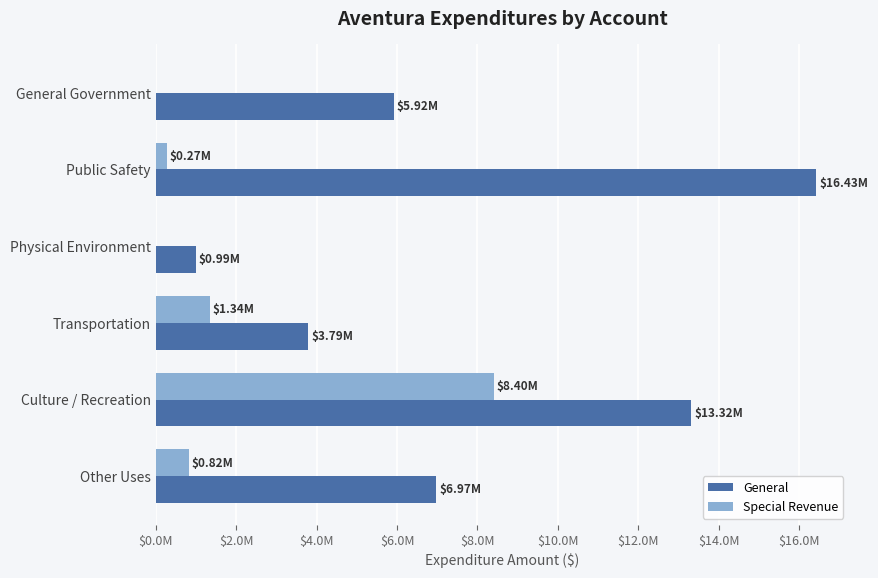

At which category is the sum across all series the highest?

Culture / Recreation